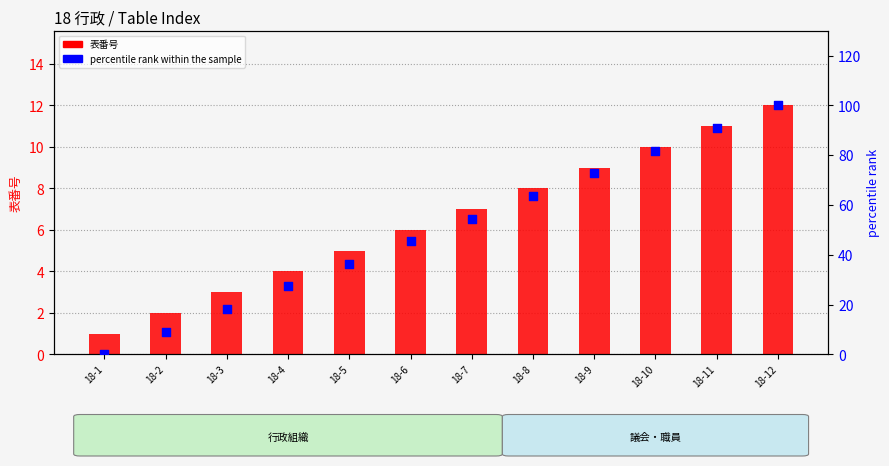

At which category is the sum across all series the highest?

18-12